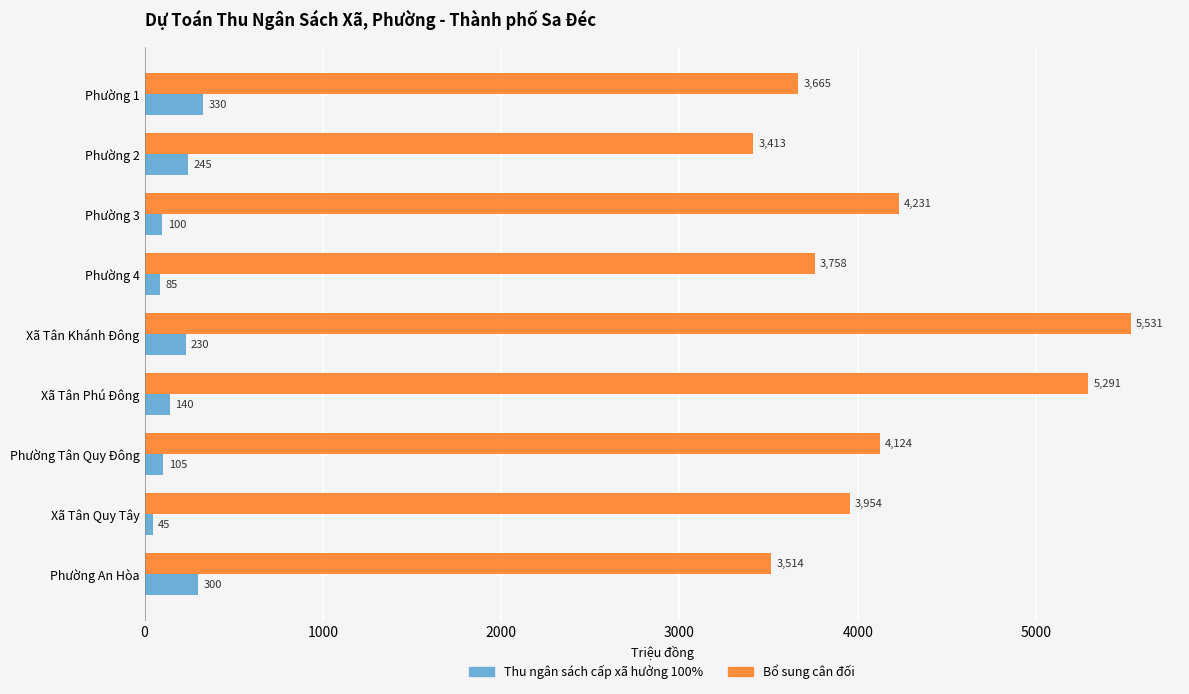

Where is Bổ sung cân đối nearest to the value 4472?

Phường 3